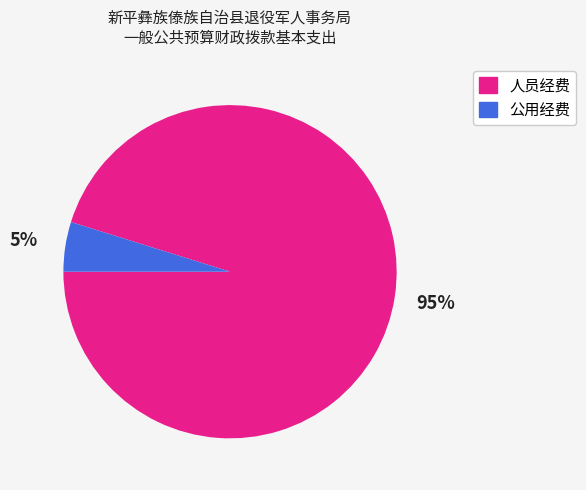

To the nearest percent, what is the difference between the 人员经费 and 公用经费 slice percentages?

90%